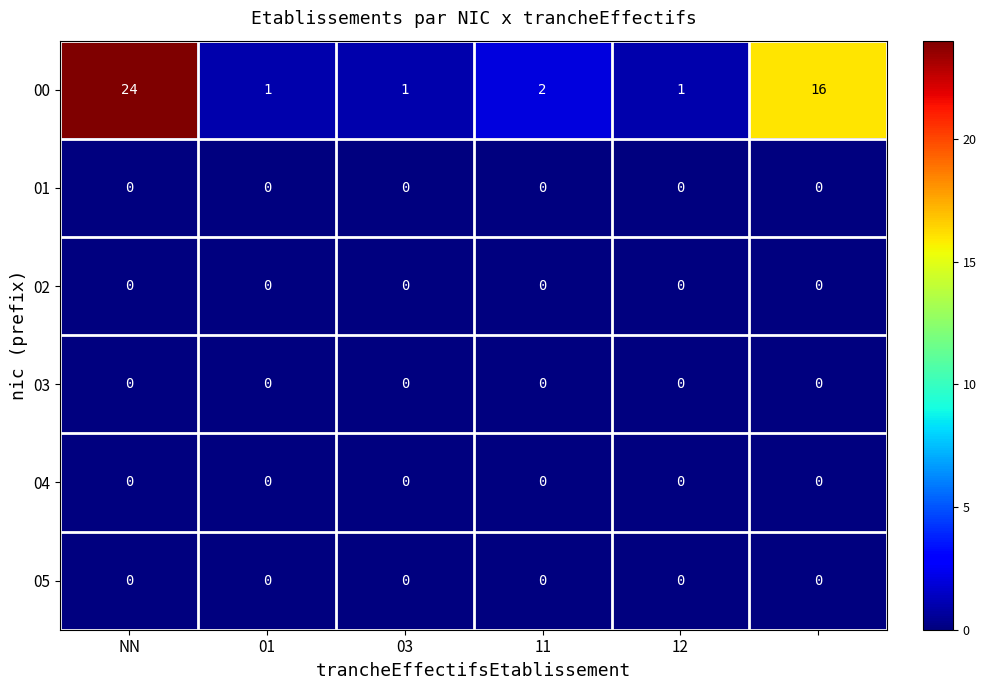

Which series has the widest spread of values?

00